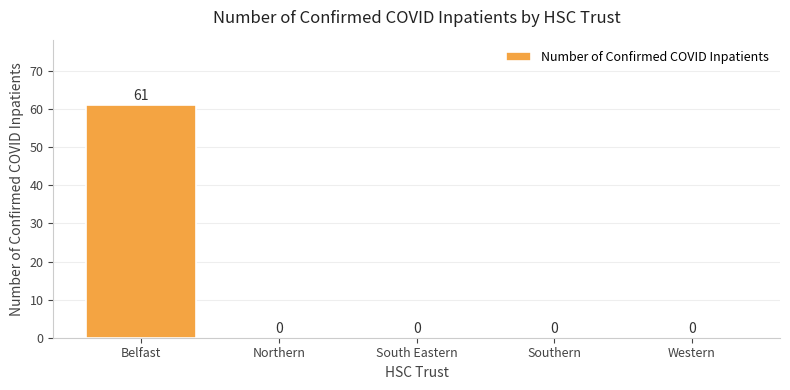

Which has a higher value, Northern or Belfast?

Belfast